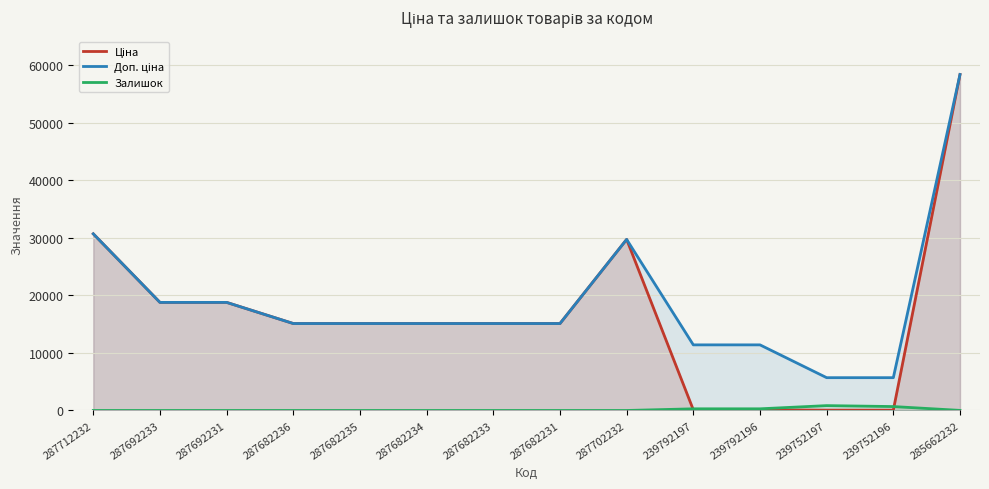

How many interior local peaks does the Залишок series have?

1